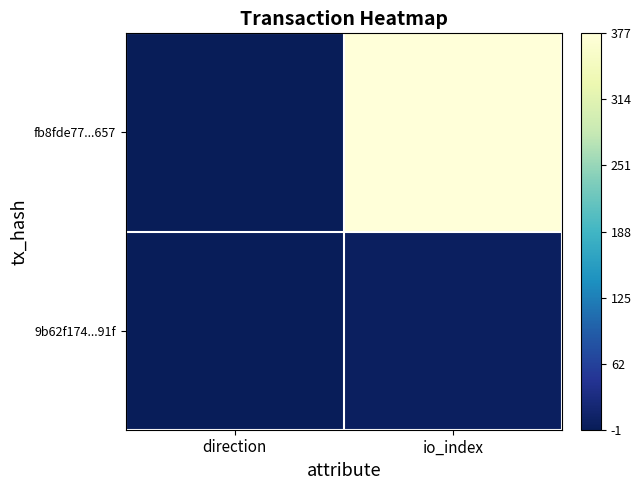

Which series has the widest spread of values?

fb8fde77...657